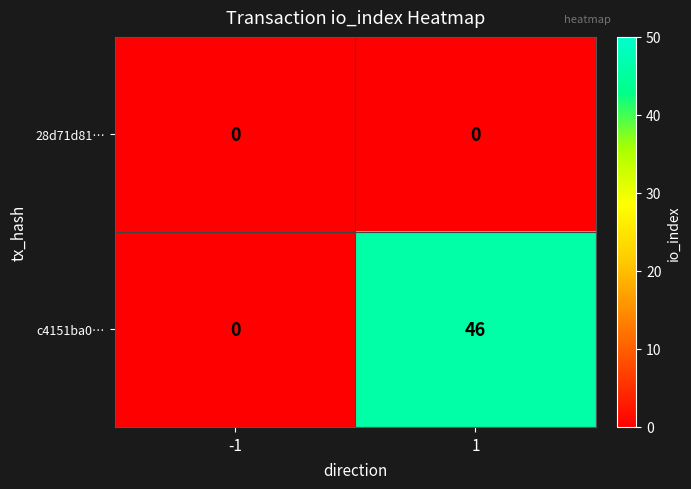

Rank the series at 1 from lowest to highest value.

28d71d81…, c4151ba0…